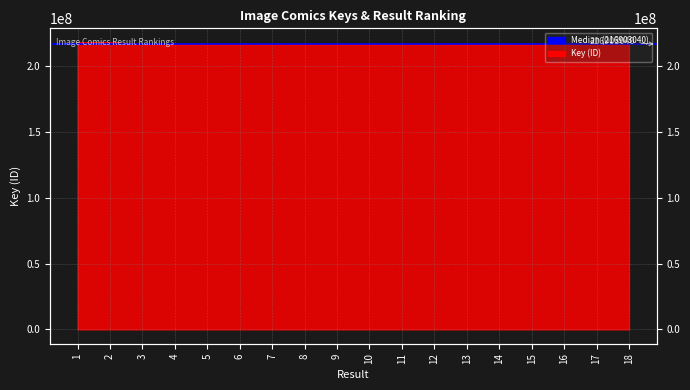

What is the ratio of the value at 6 to the value at 1?

1.0